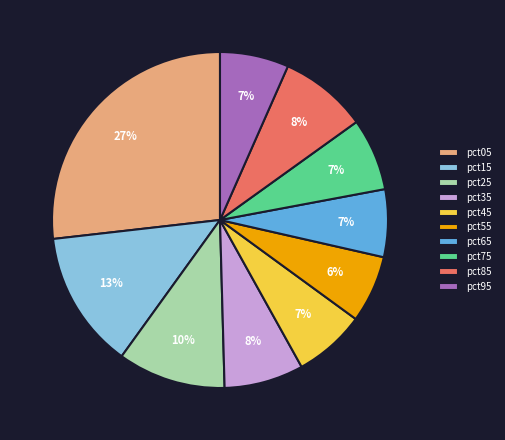

What percentage is the pct05 slice, to the nearest percent?

27%